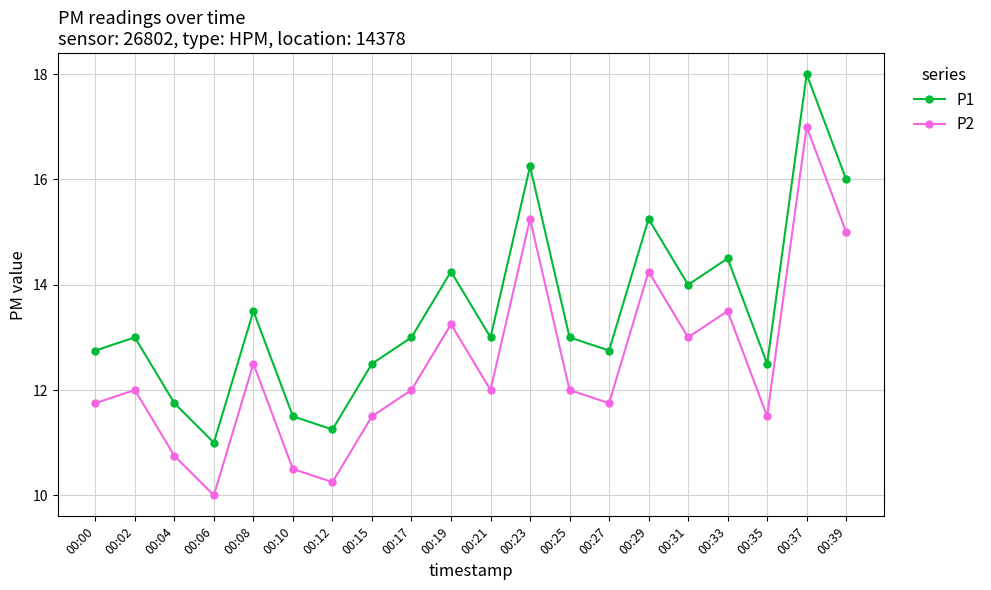

True or false: P2 and P1 intersect in this chart.

False